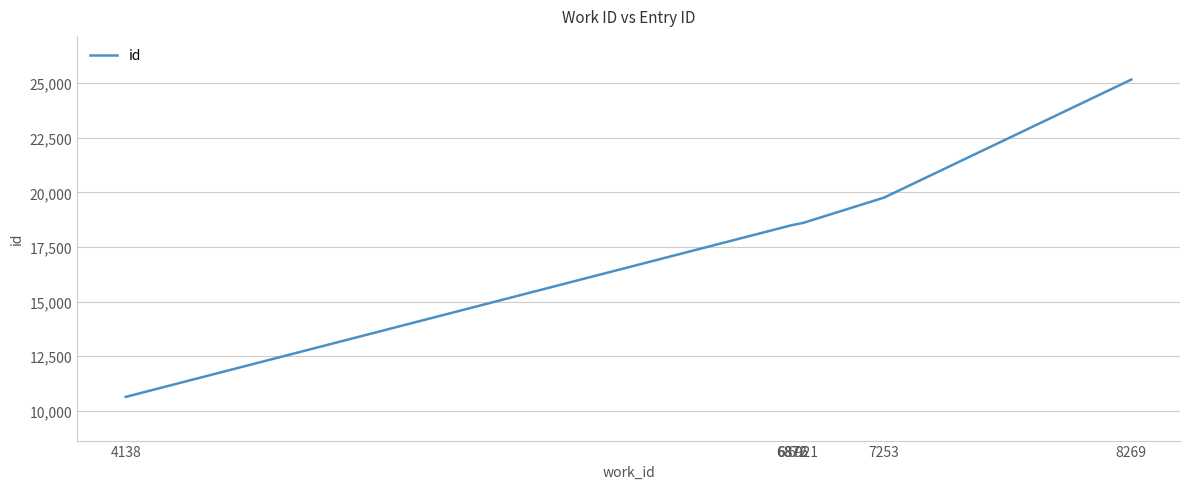

The value at 6872 is 18493. True or false?

True